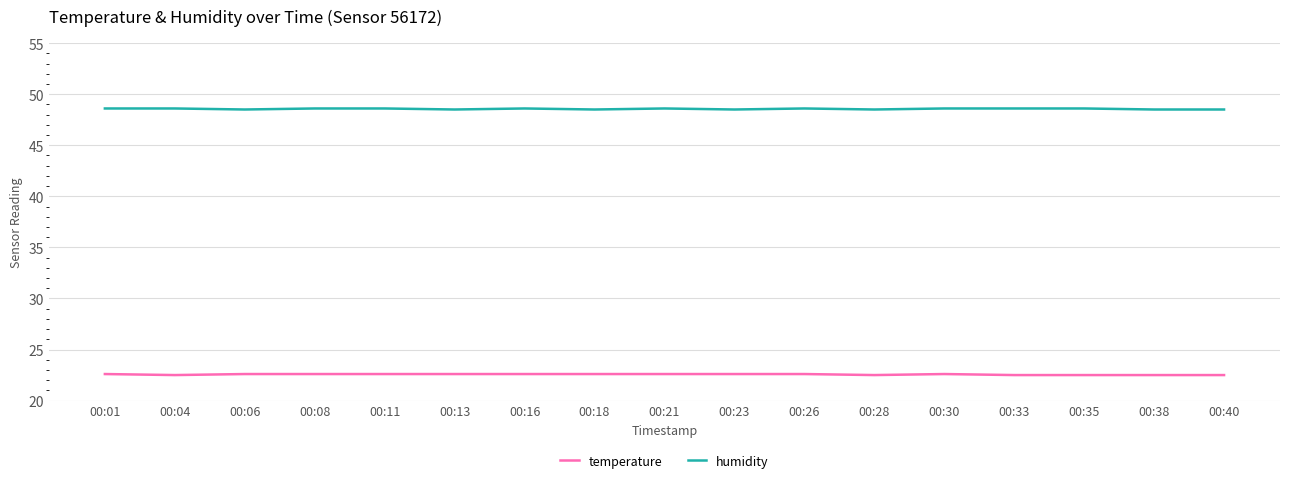

What is the maximum value for humidity?

48.6